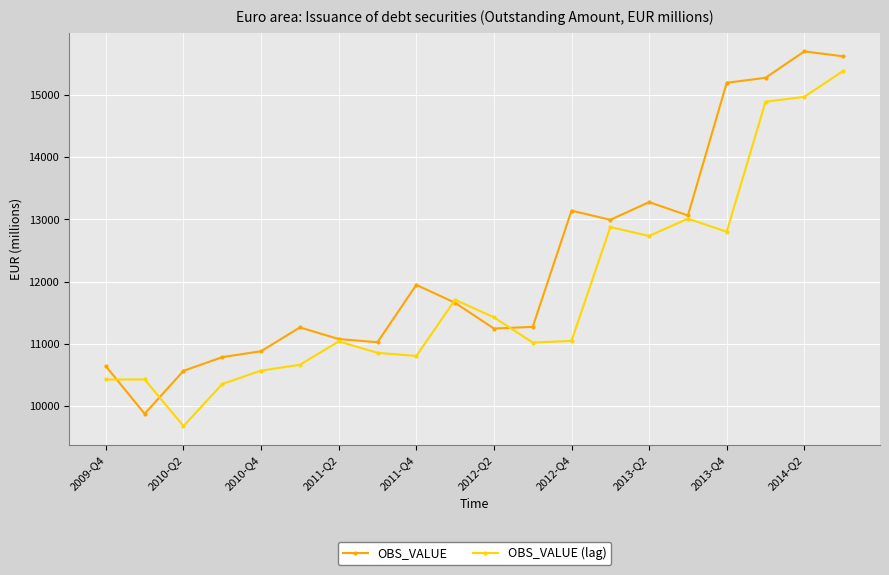

List the series in order of their peak value, lowest first.

OBS_VALUE (lag), OBS_VALUE